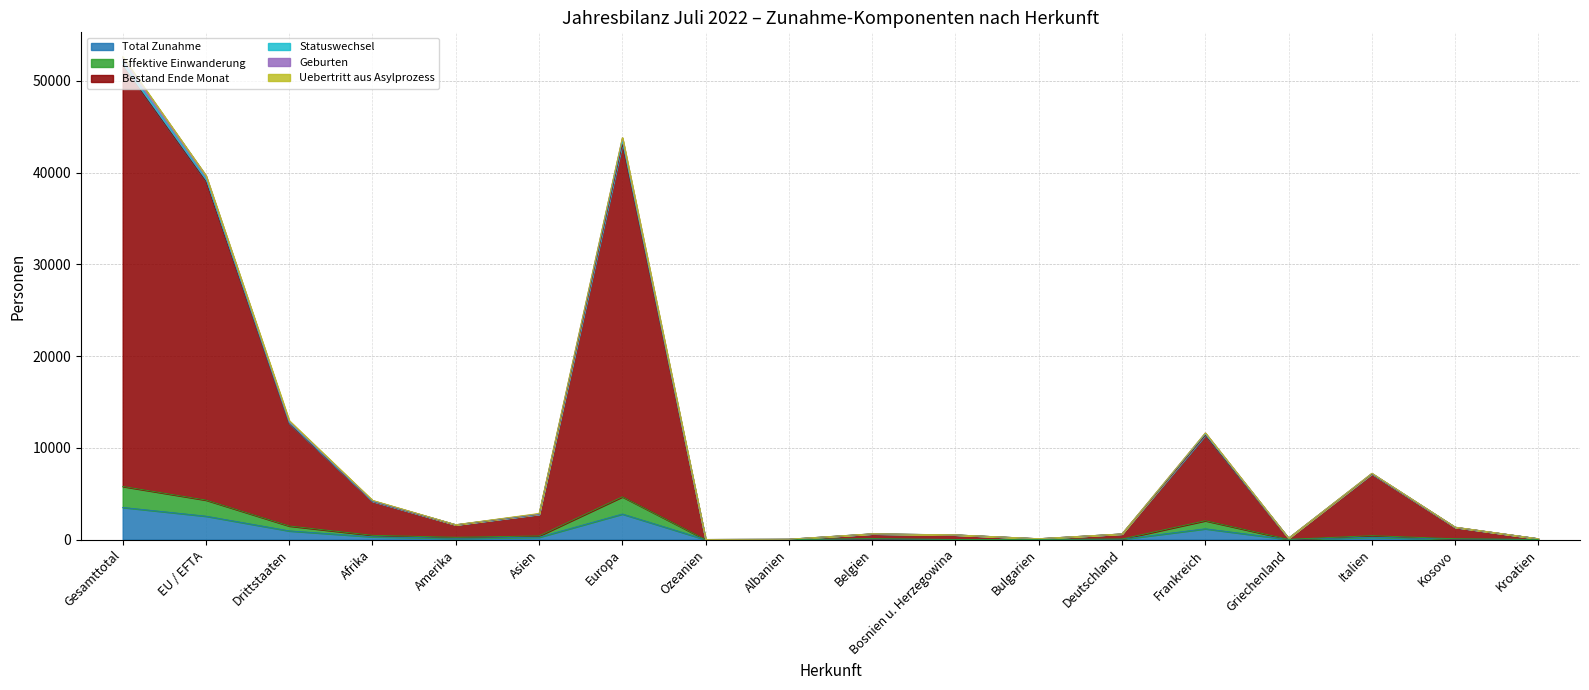

Does the chart have visible grid lines?

Yes